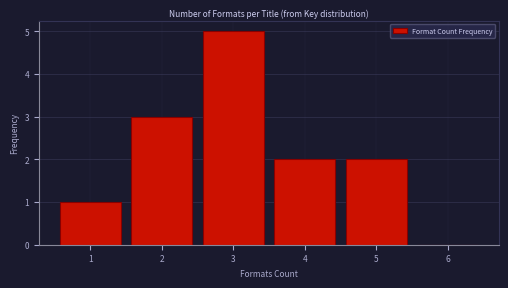

Reading left to right, extract all data points from this chart.

1=1	2=3	3=5	4=2	5=2	6=0